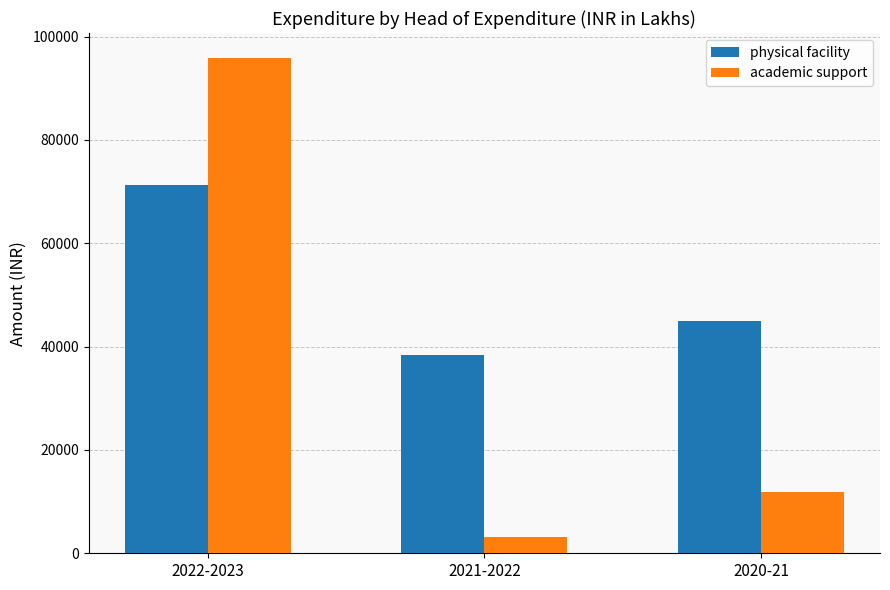

List the labels in order of academic support value, smallest first.

2021-2022, 2020-21, 2022-2023